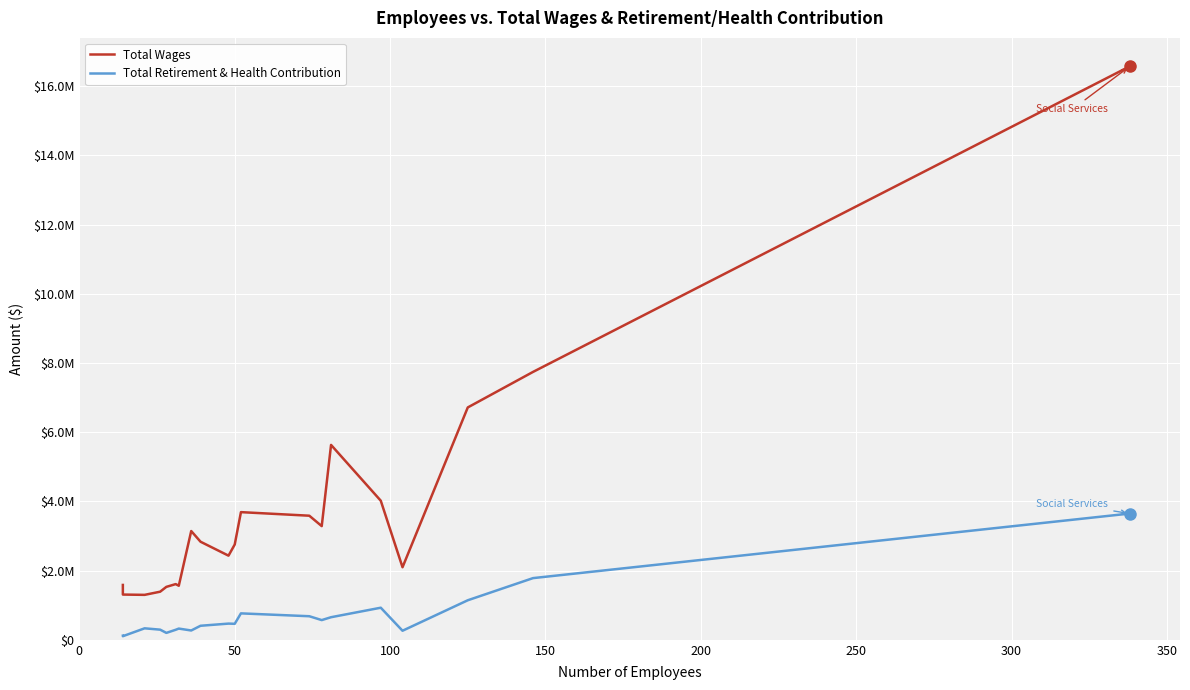

Does the chart display data point markers on the line(s)?

No